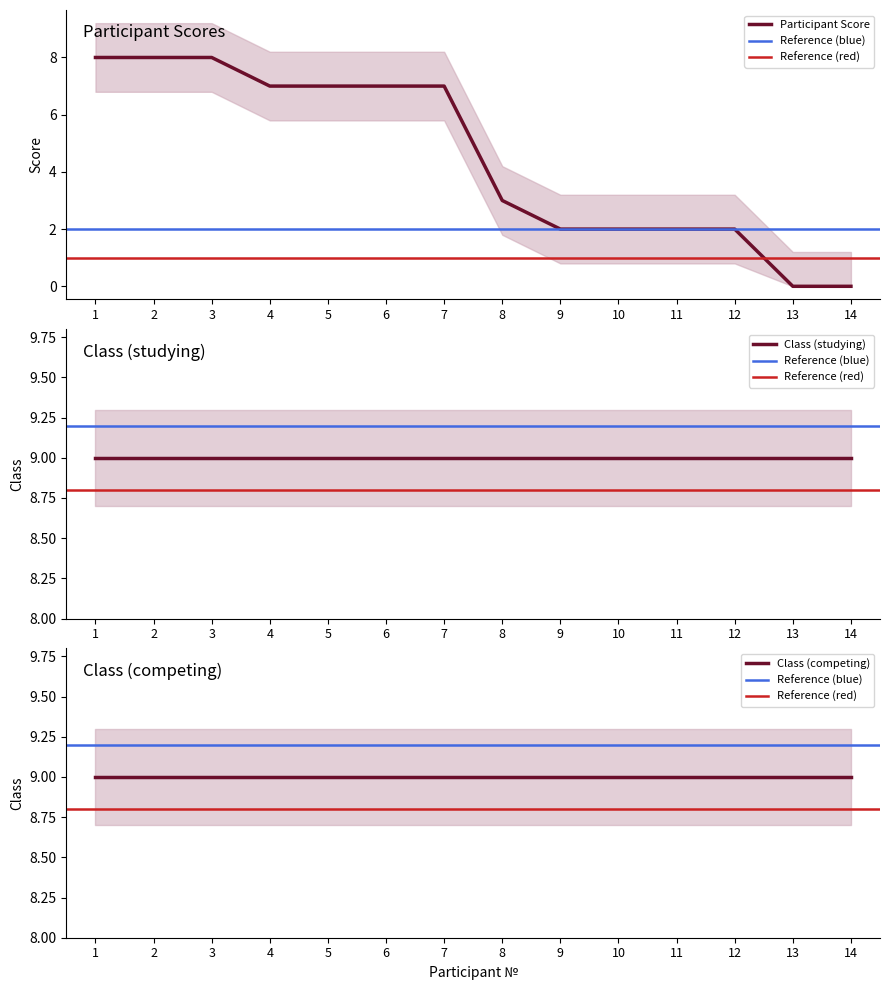

True or false: Participant Score and Class (competing) cross at least once.

False